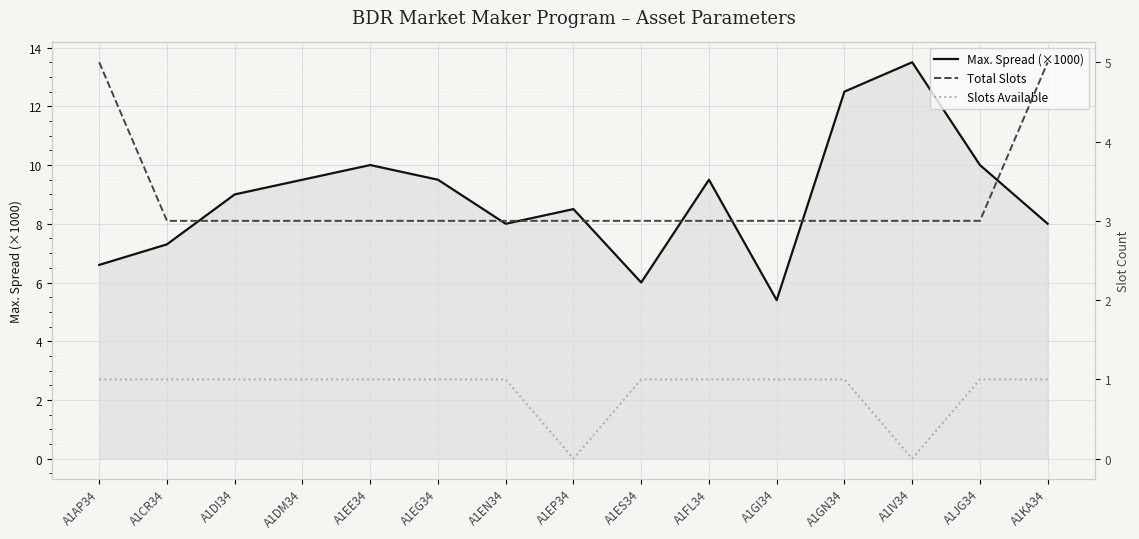

What position from the right is A1FL34?

6